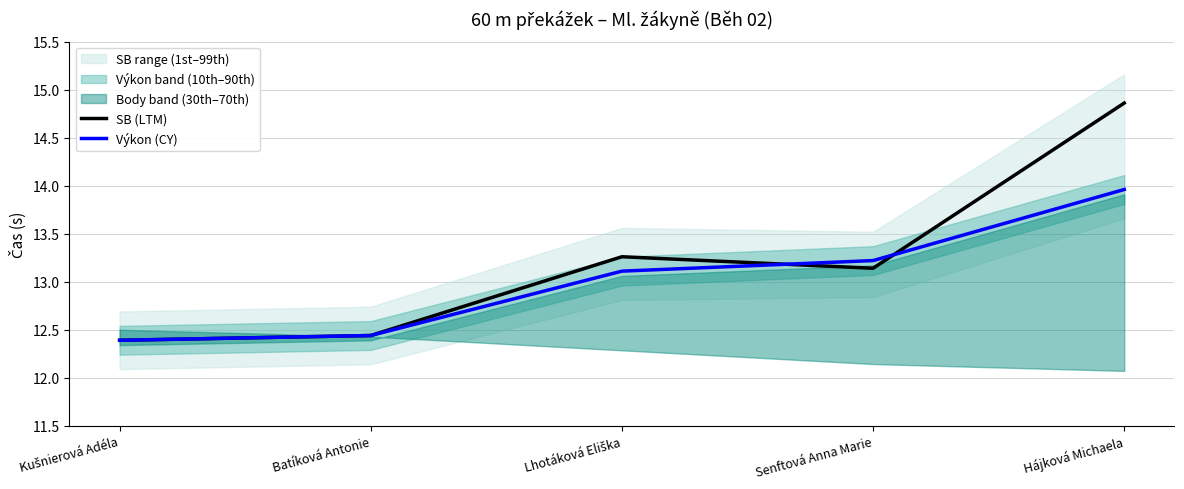

At Kušnierová Adéla, list the series in order from largest to smallest.

SB (LTM), Výkon (CY)